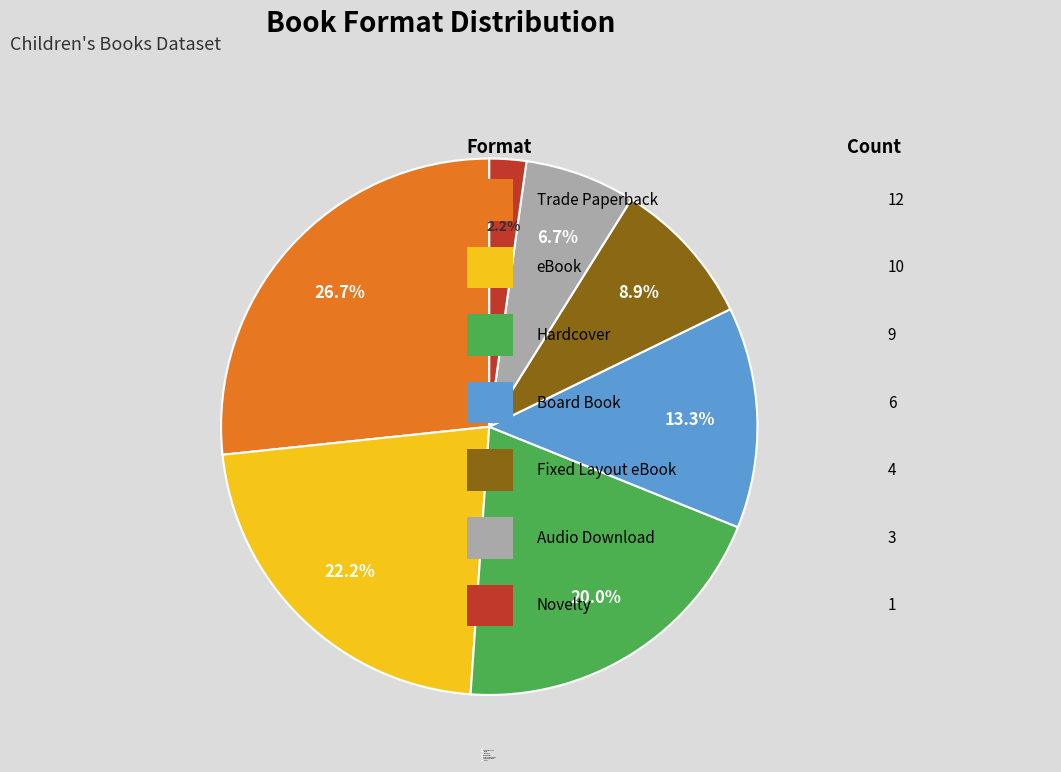

What is the ratio of the value at Audio Download to the value at eBook?

0.3